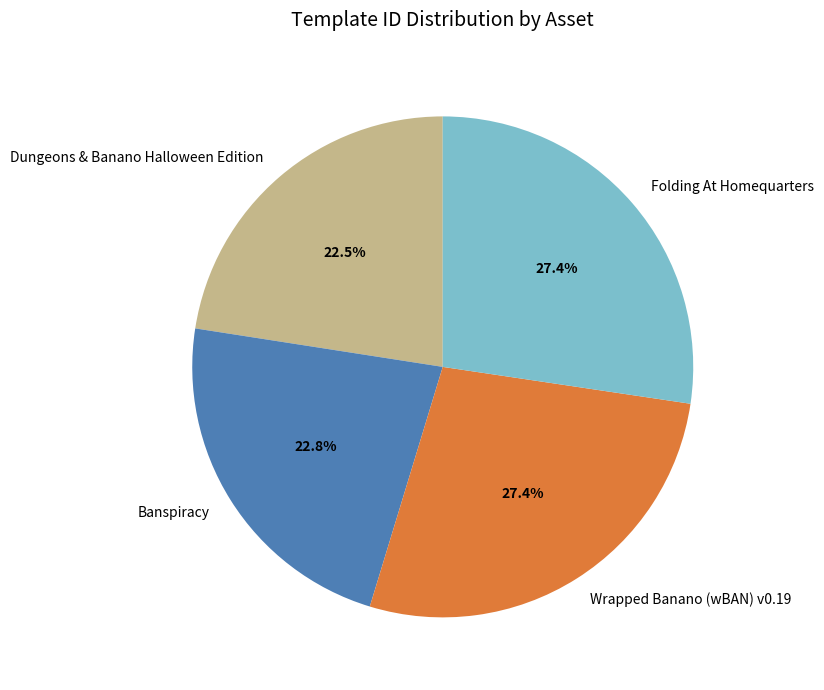

Combined, what portion of the pie is Wrapped Banano (wBAN) v0.19 and Dungeons & Banano Halloween Edition?

49.9%